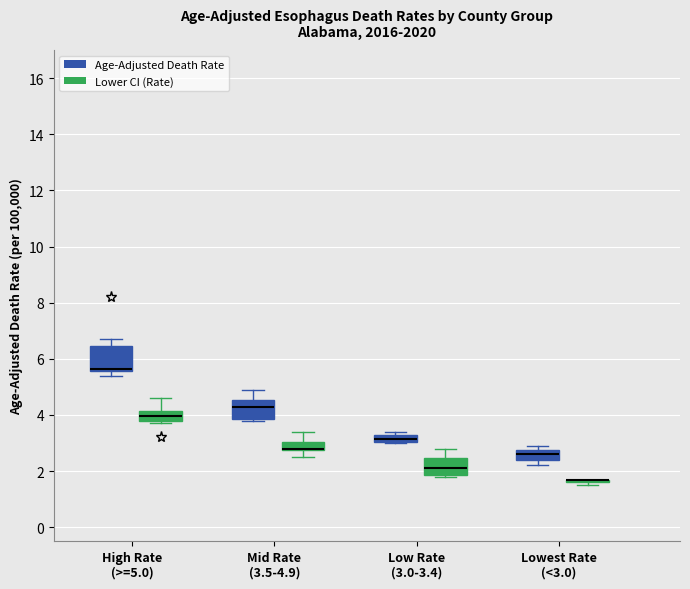

Where is the lower edge of the box for Low Rate (3.0-3.4) (Lower CI (Rate)) on the y-axis? The values are not printed on the chart, so give them approximately, as read against the axis.

1.8